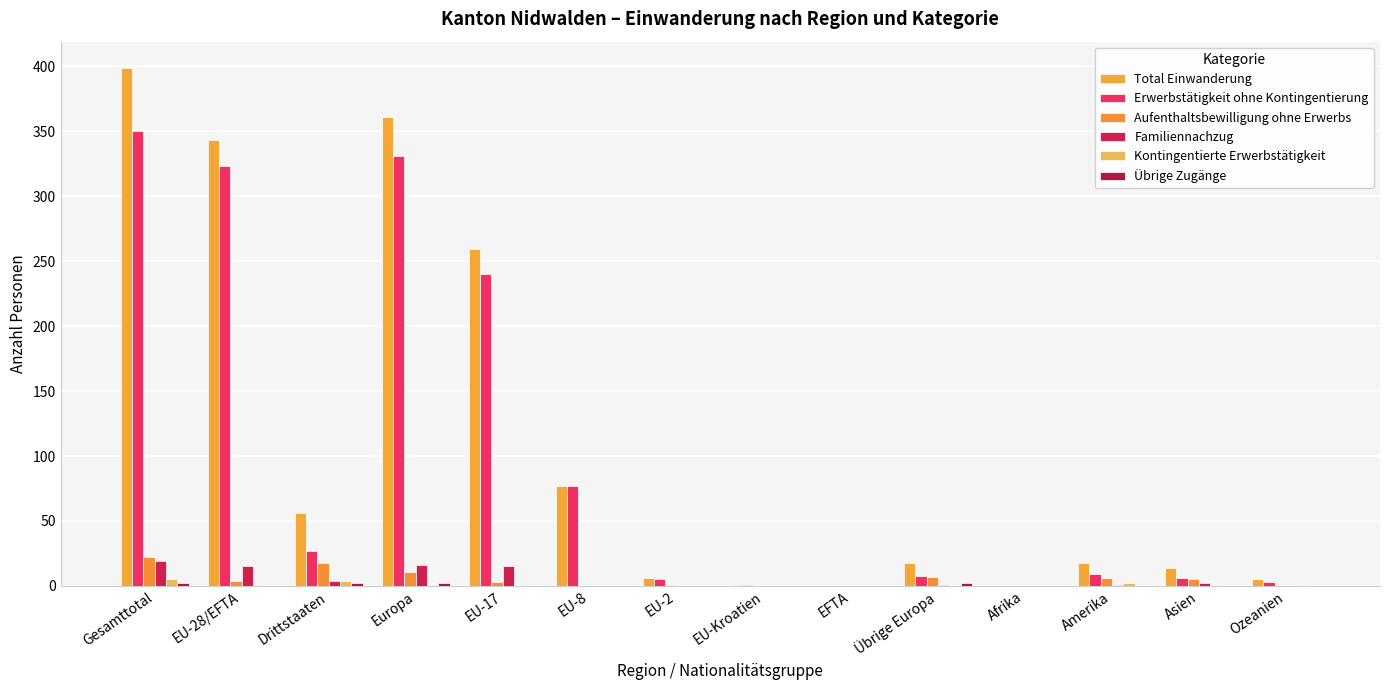

What is the greatest value displayed?

399